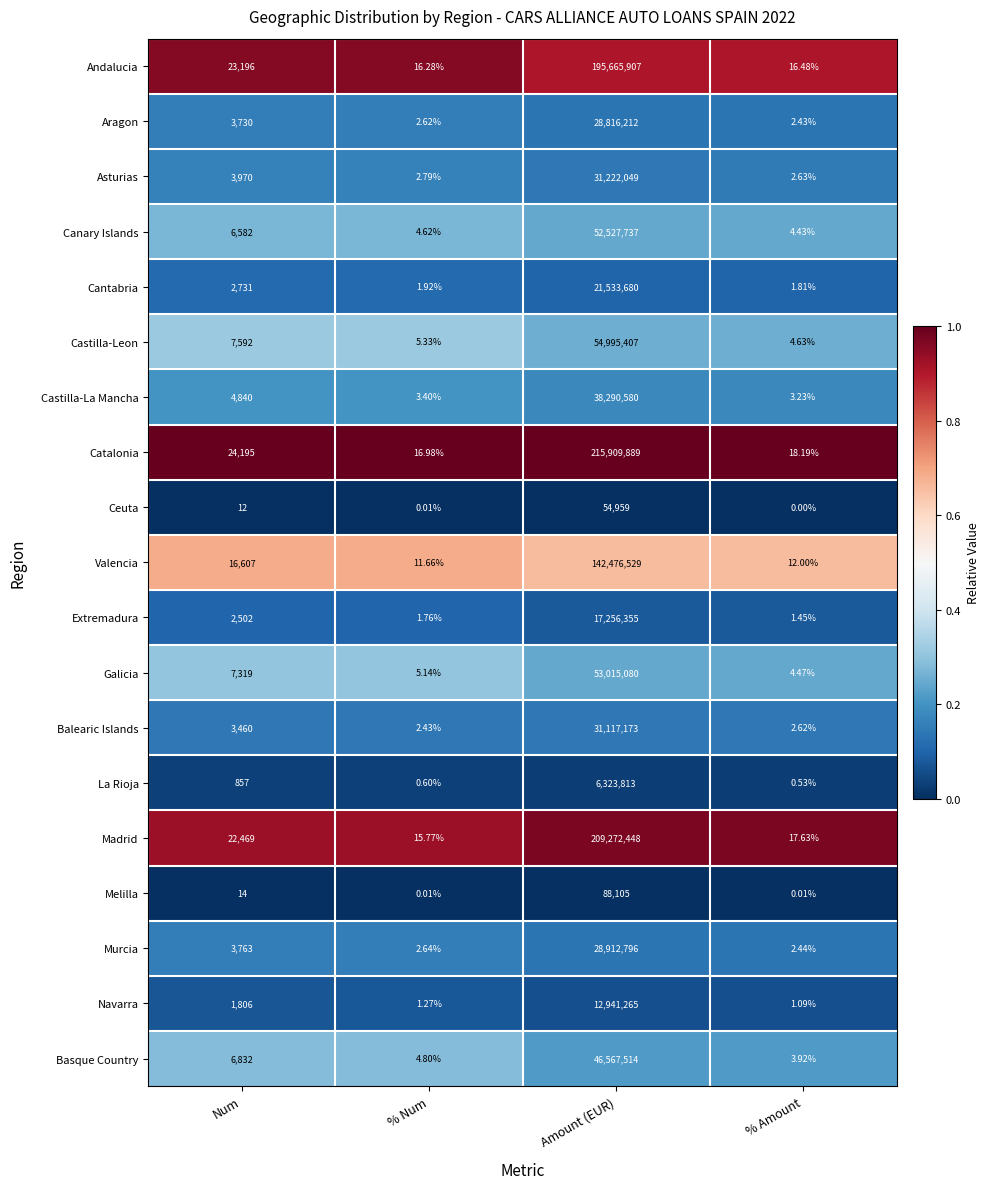

What is the spread (max minus min) of values at Amount (EUR)?

215854930.0